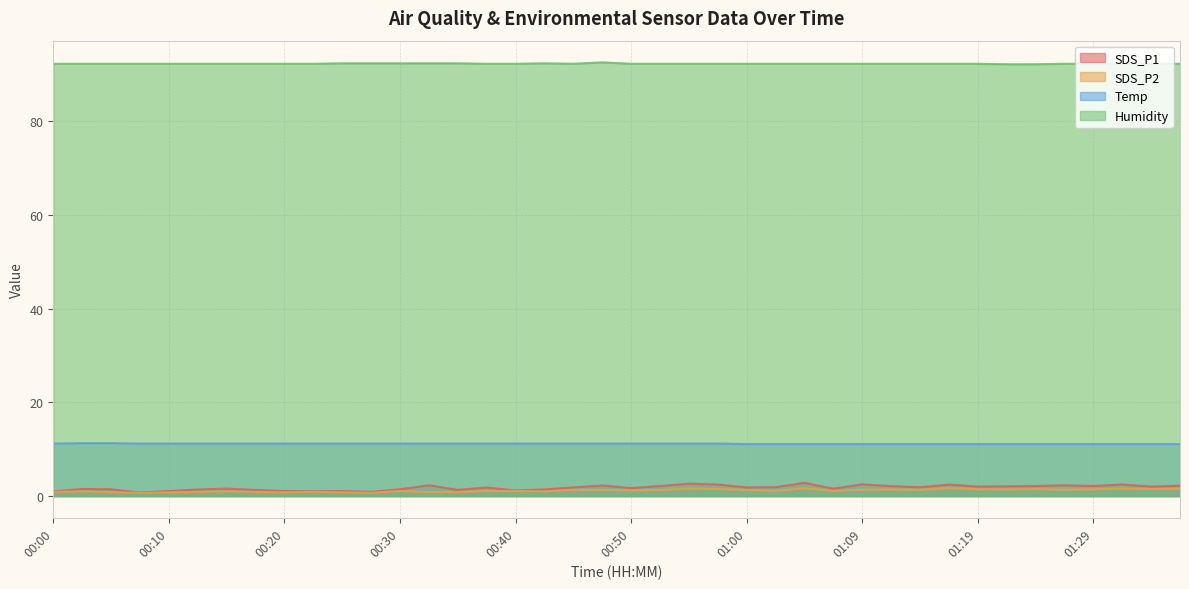

What is the difference between the highest and lowest values at 01:29?

90.7